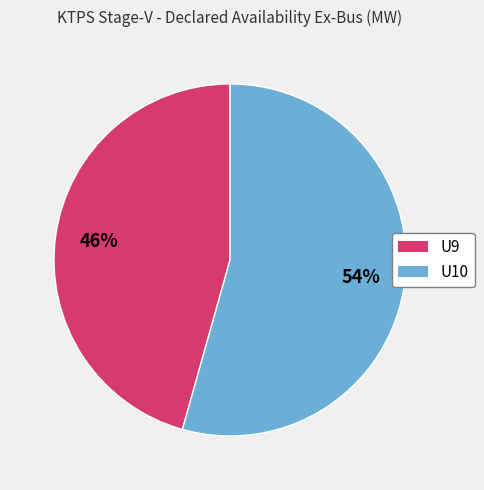

What is the ratio of the value at U10 to the value at U9?

1.2